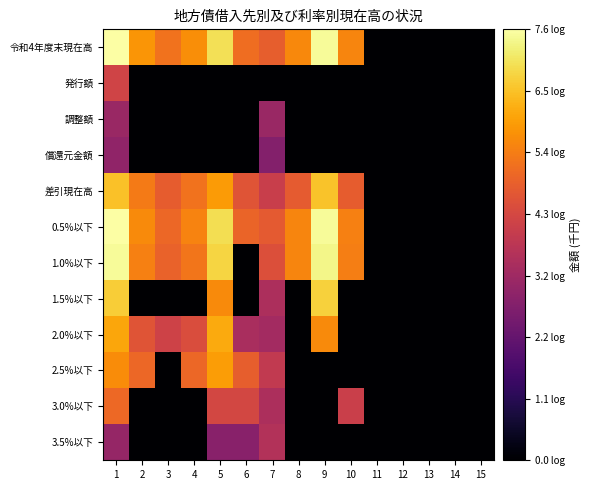

Count the number of data series in this chart.

12